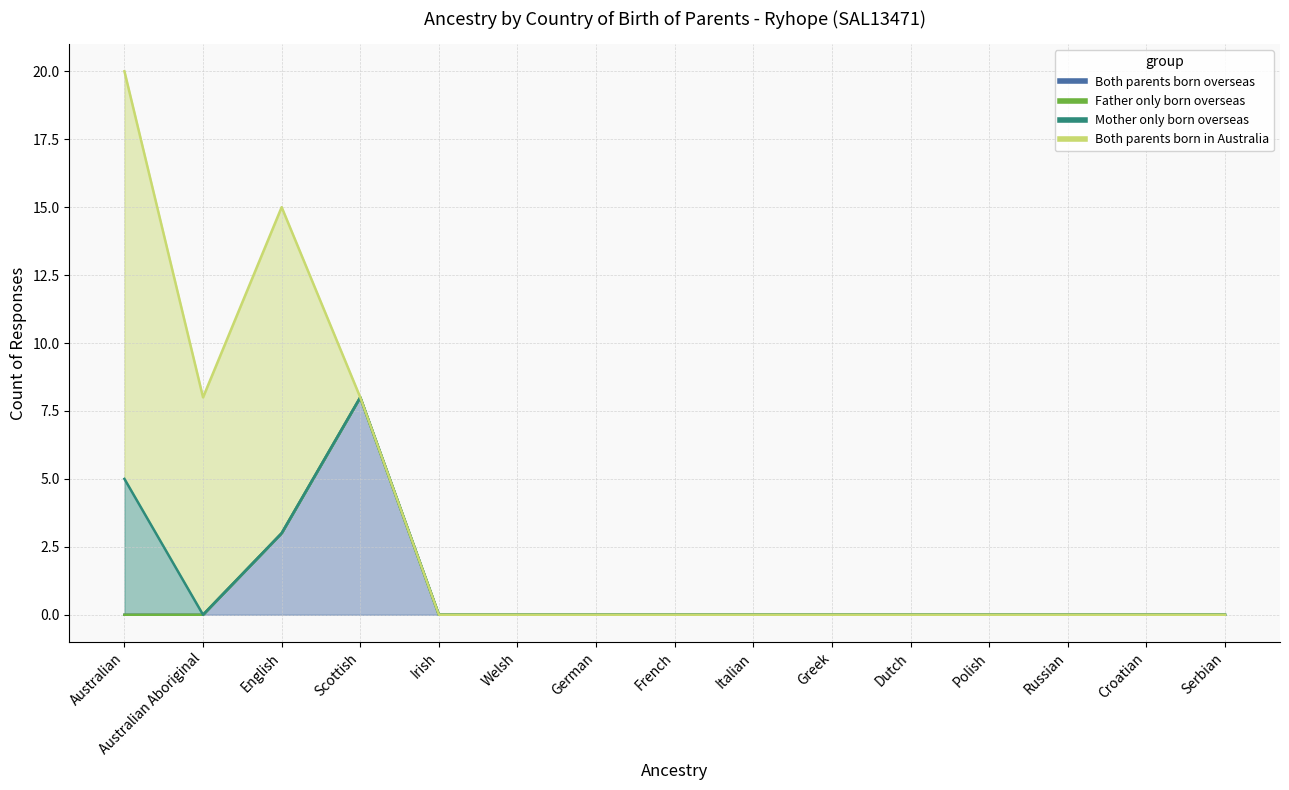

Which series has the widest spread of values?

Both parents born in Australia